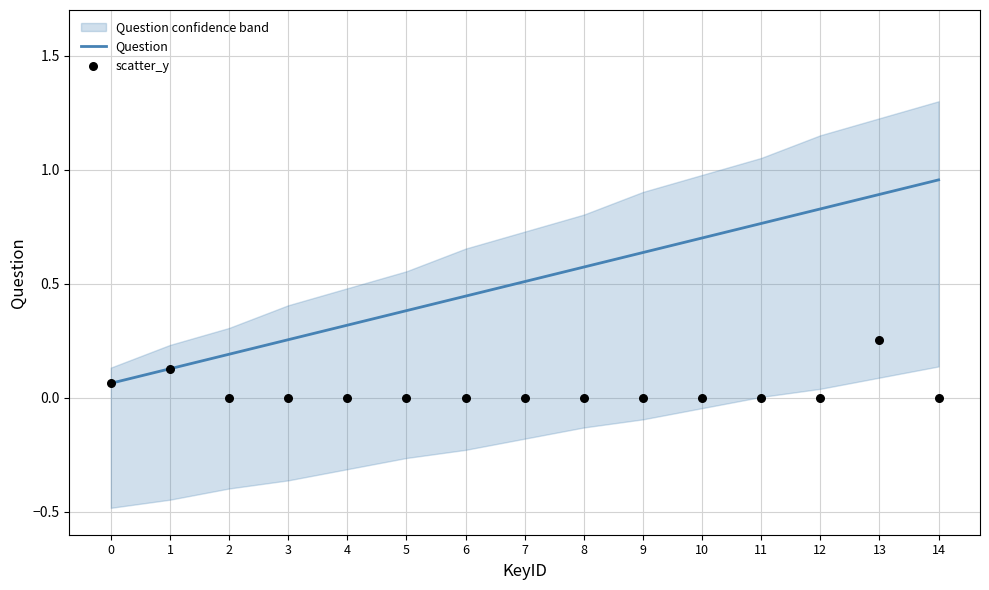

At which category is the sum across all series the highest?

13